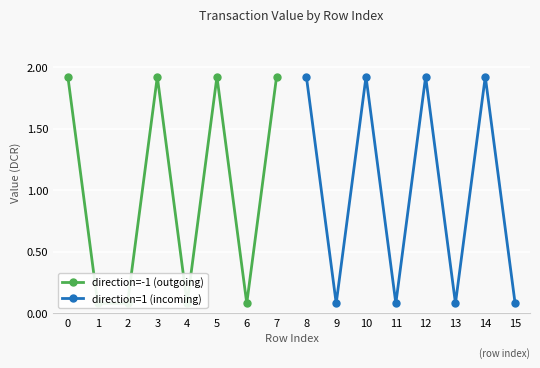

What is the maximum value for direction=1 (incoming)?

1.9